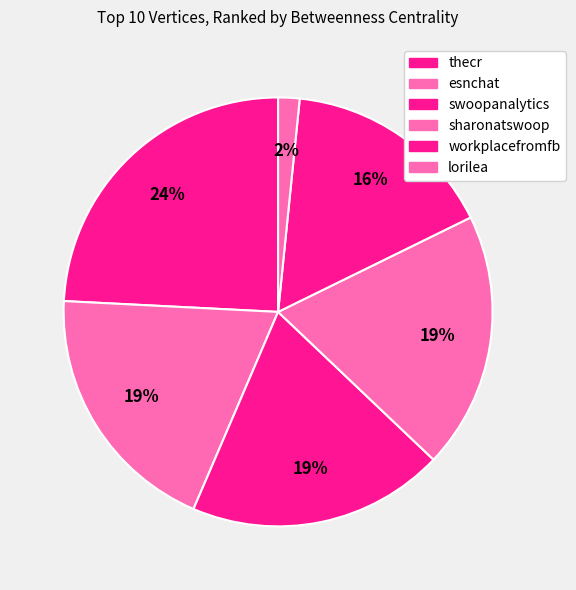

Is it true that workplacefromfb is 28% of the pie?

False